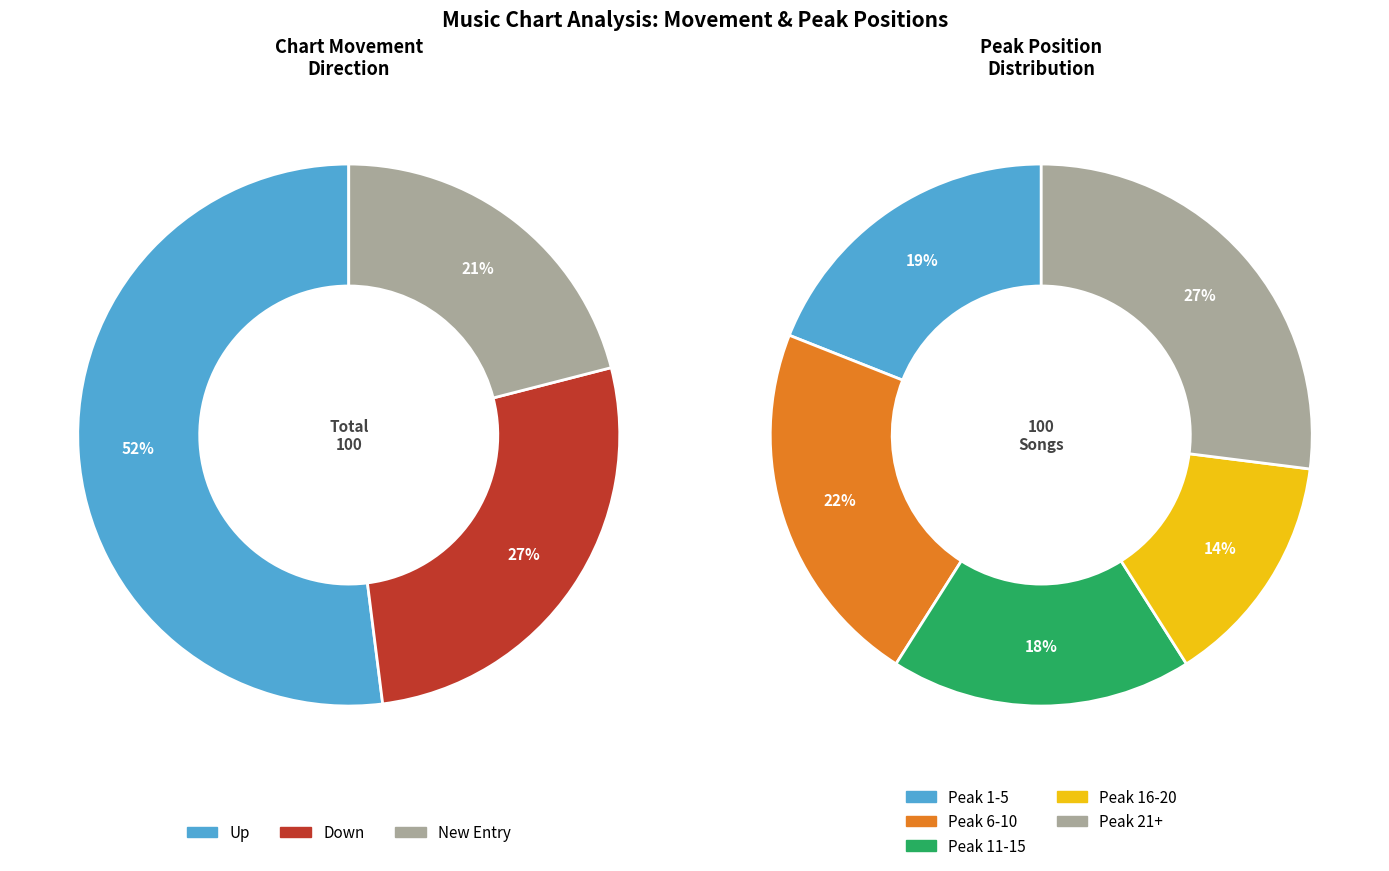

What is the ratio of the value at down to the value at up?

0.5